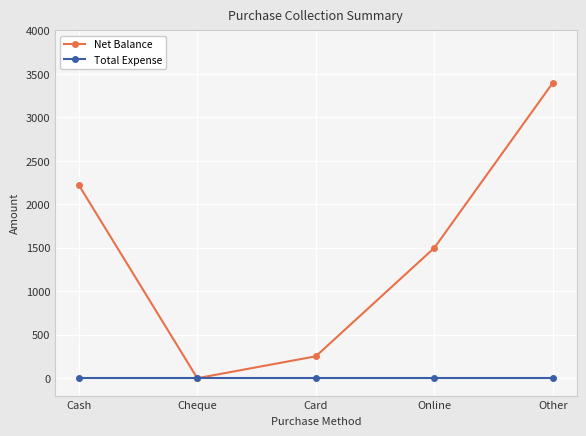

What is the label of the 1st point from the left?

Cash